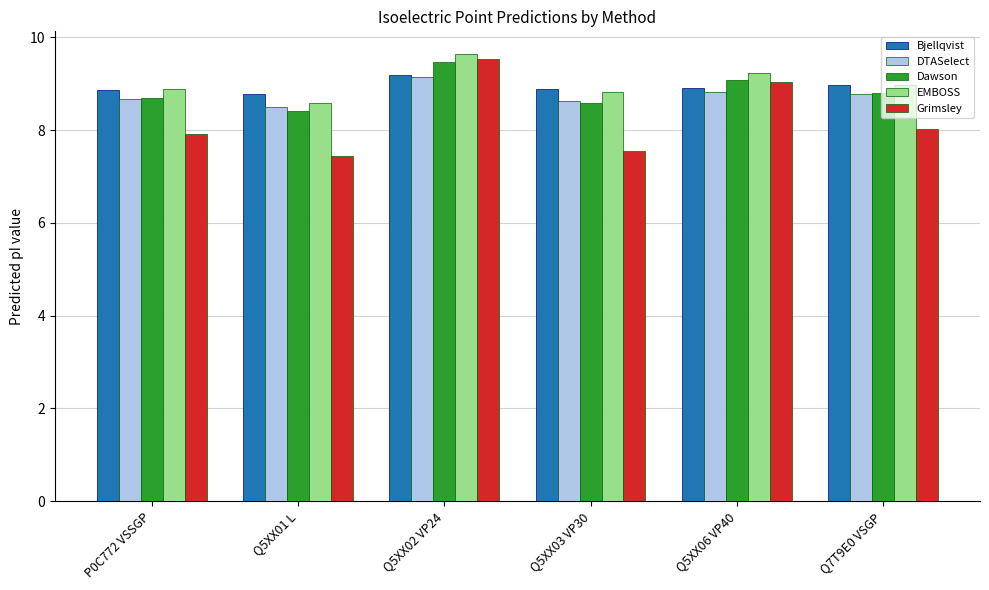

Is it true that Bjellqvist equals 13.4 at Q5XX01 L?

False